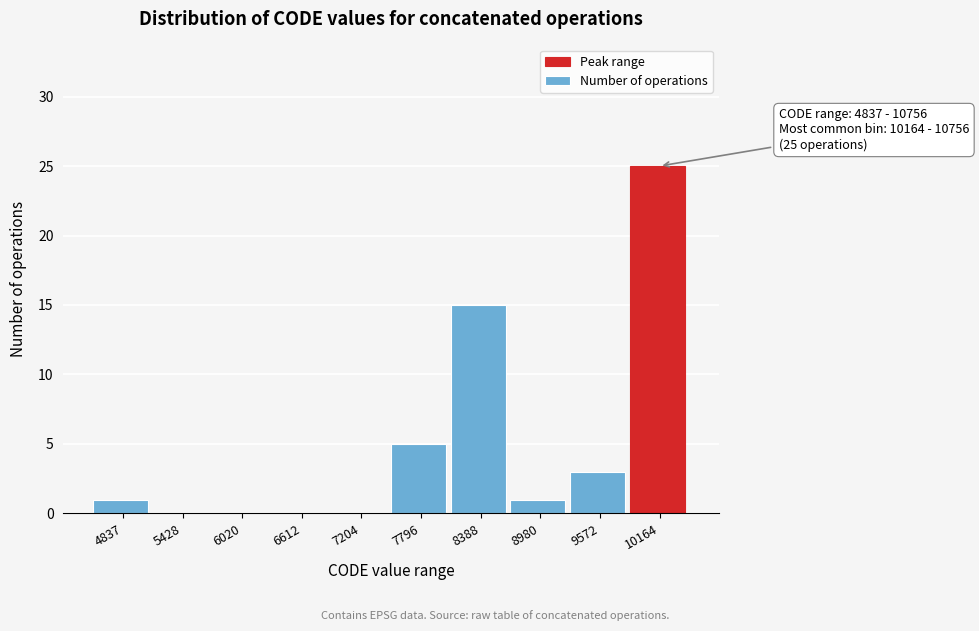

Reading left to right, extract all data points from this chart.

4837=1	5428=0	6020=0	6612=0	7204=0	7796=5	8388=15	8980=1	9572=3	10164=25